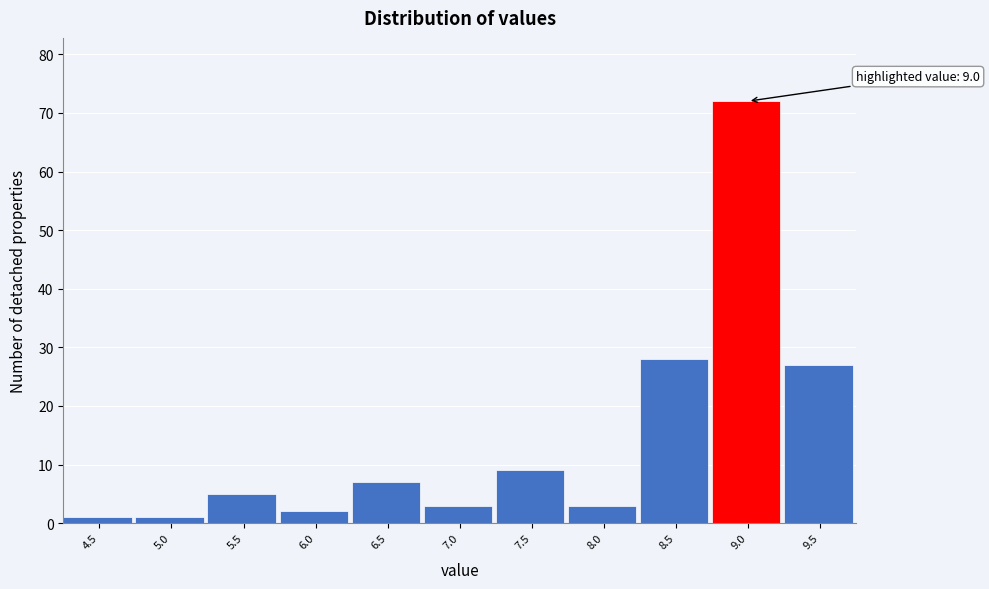

Reading left to right, what are all the values shown in this chart?

4.5=1	5.0=1	5.5=5	6.0=2	6.5=7	7.0=3	7.5=9	8.0=3	8.5=28	9.0=72	9.5=27